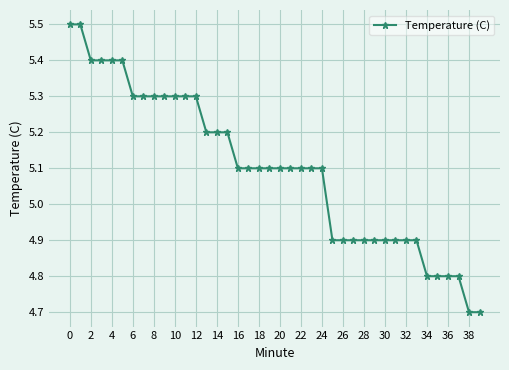

Count the values in the range 4 to 5.

15